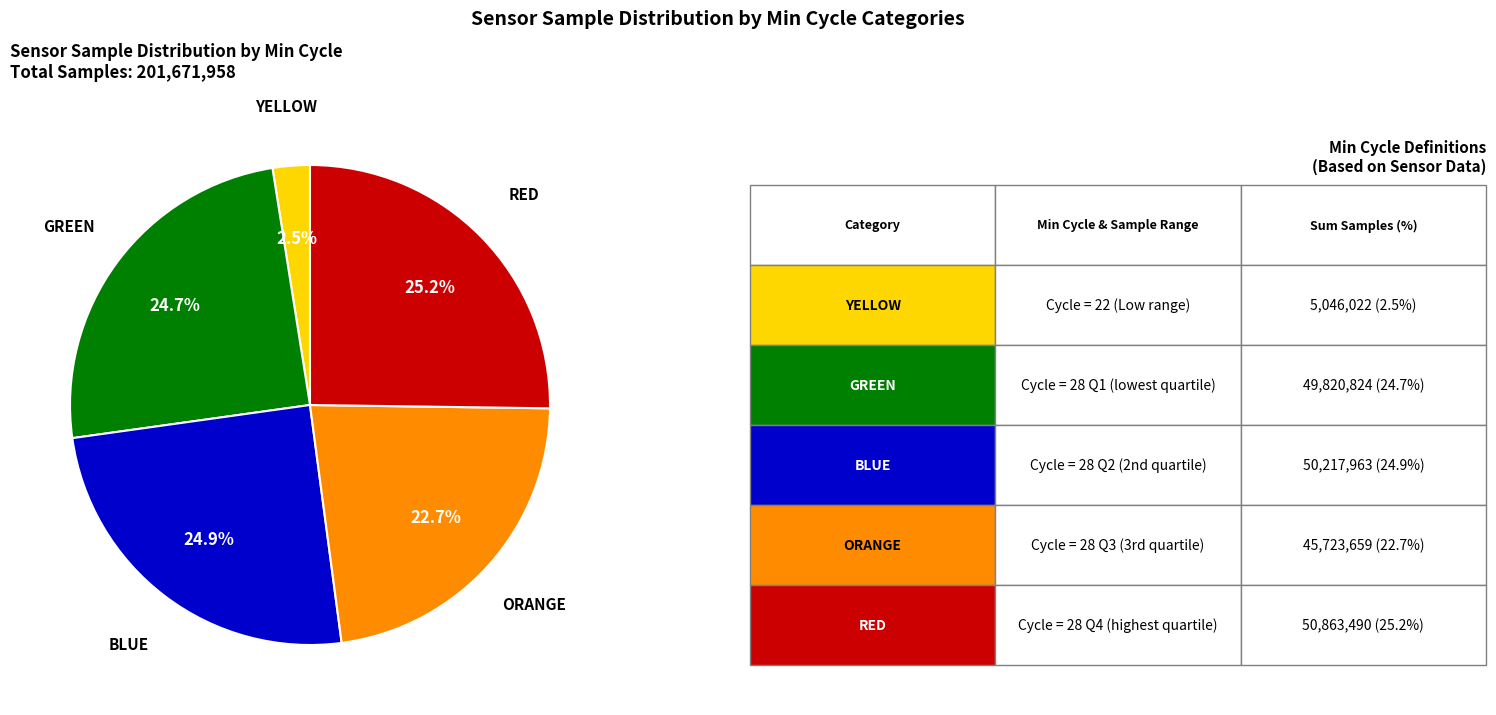

How many segments does this pie chart have?

5